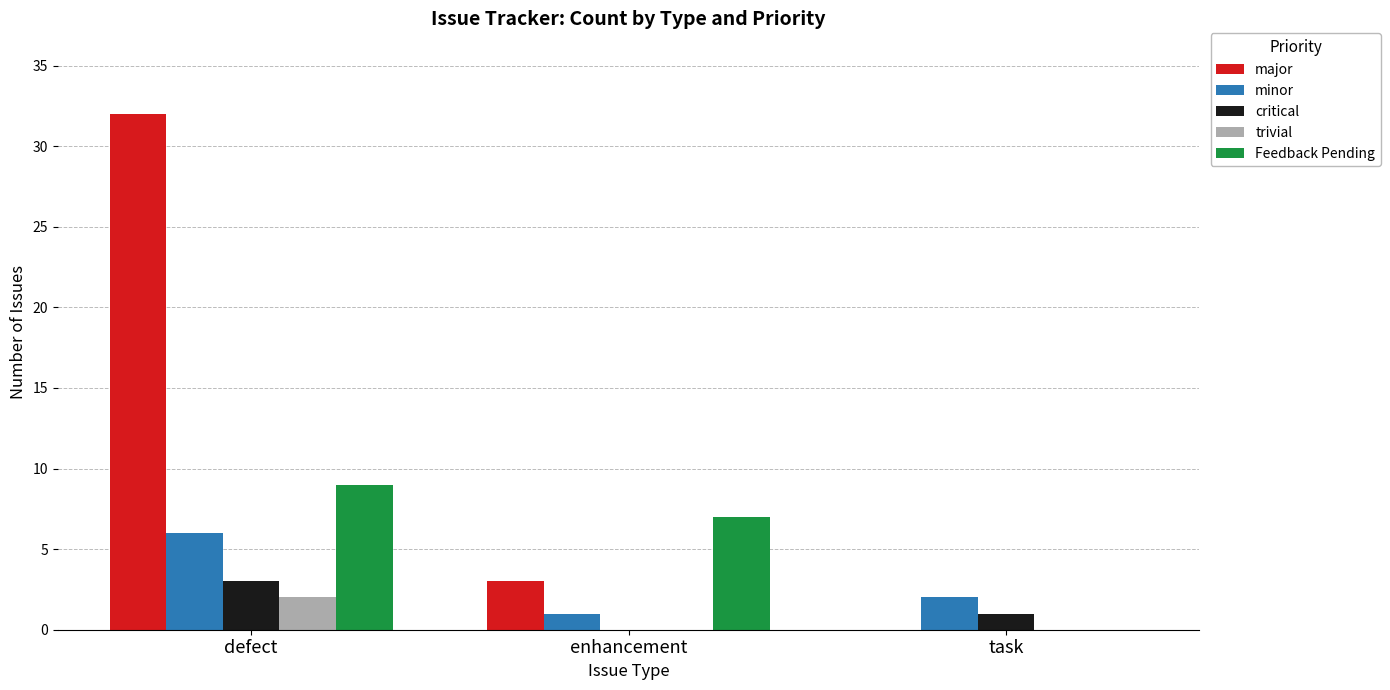

At which label is major closest to 16?

enhancement